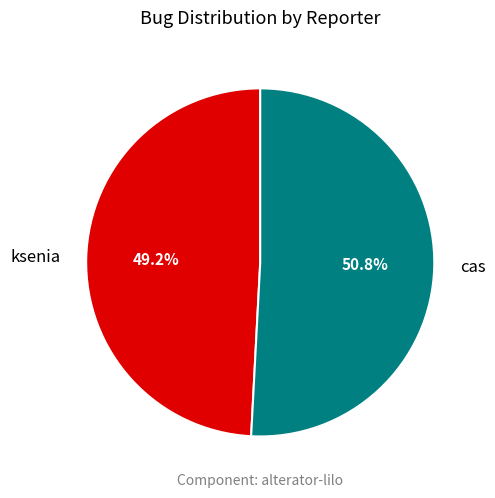

To the nearest percent, what is the difference between the cas and ksenia slice percentages?

2%